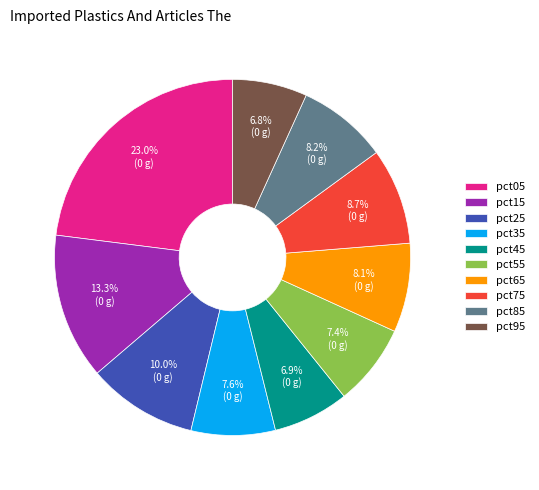

Is there any slice that represents more than half of the pie?

No